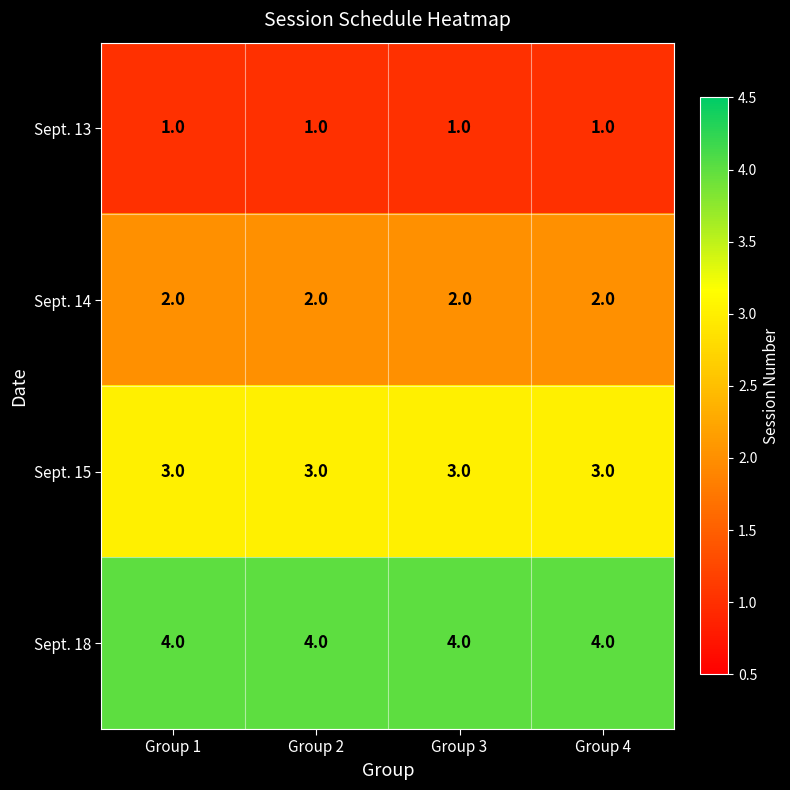

What is the spread (max minus min) of values at Group 3?

3